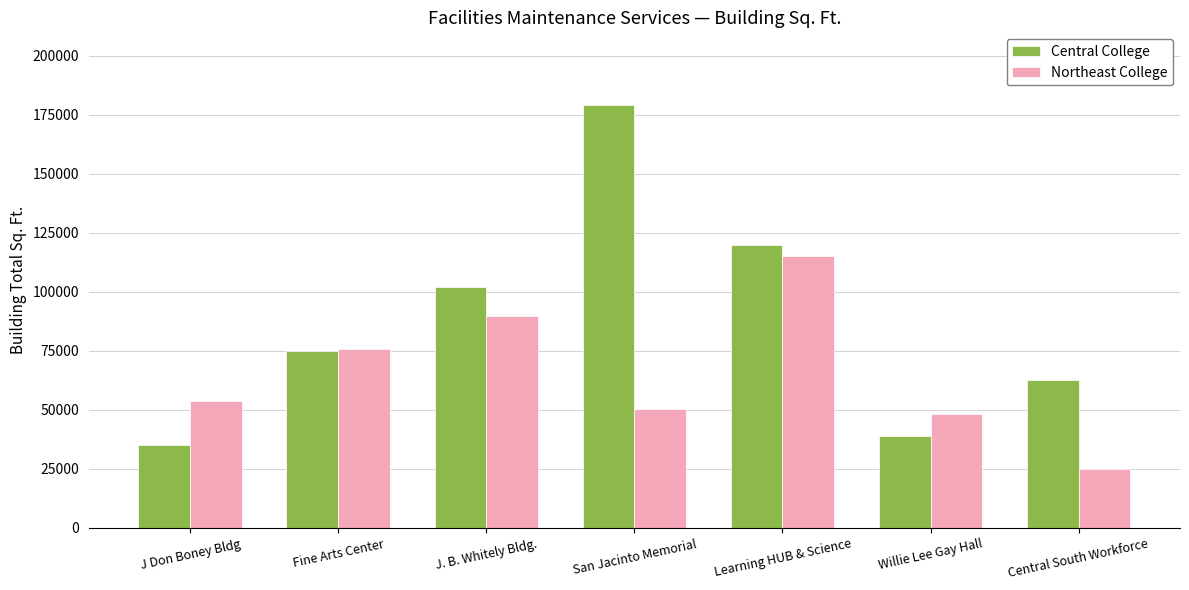

What is the difference between the highest and lowest values at Central South Workforce?

37724